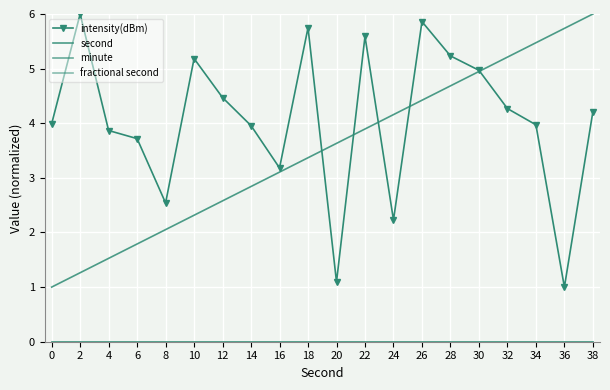

How many series are shown in this chart?

4